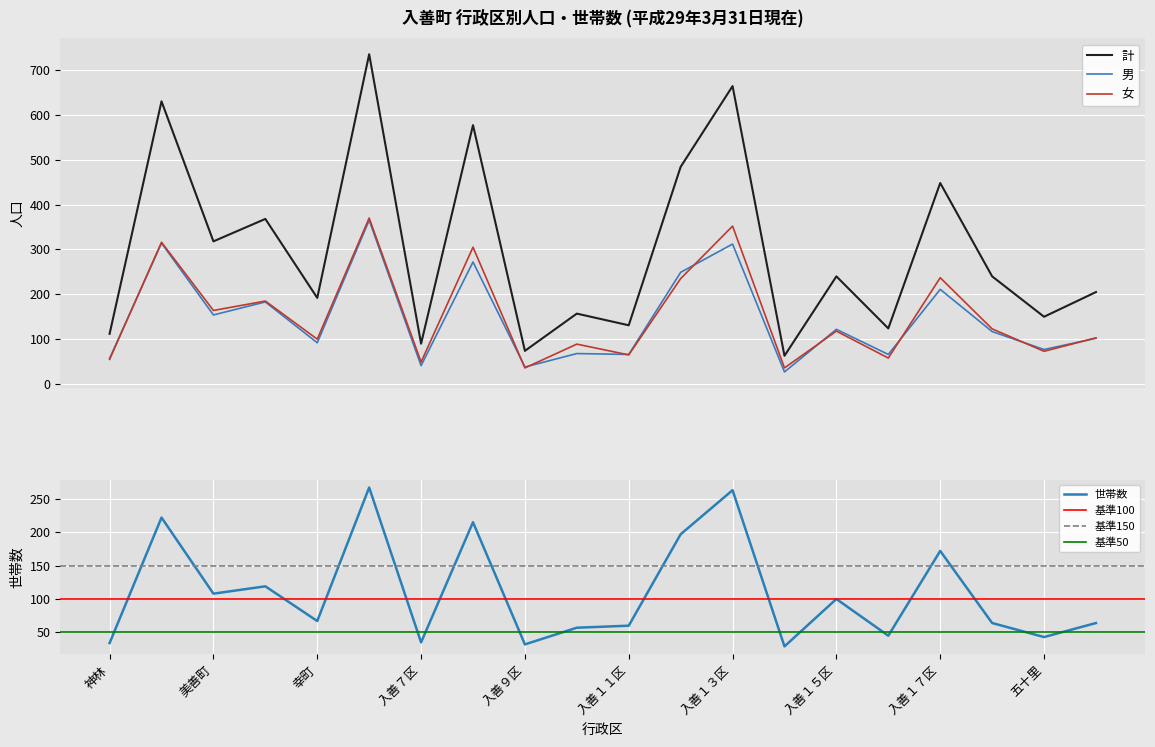

Which category has the highest value in the 世帯数 series?

入善６区